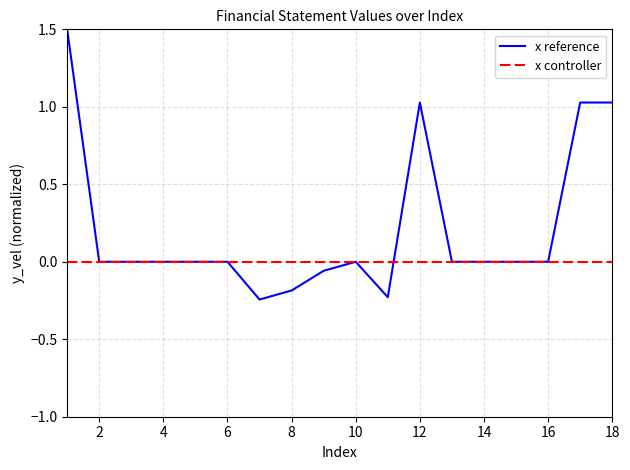

Which series has the largest total across all categories?

x reference